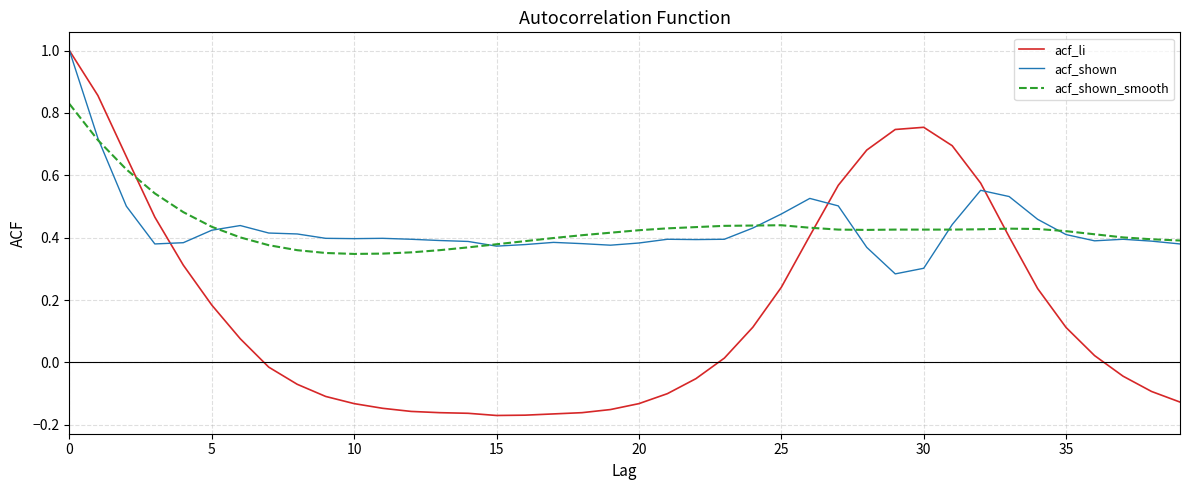

Which series ends up on top after the final intersection of acf_shown_smooth and acf_shown?

acf_shown_smooth